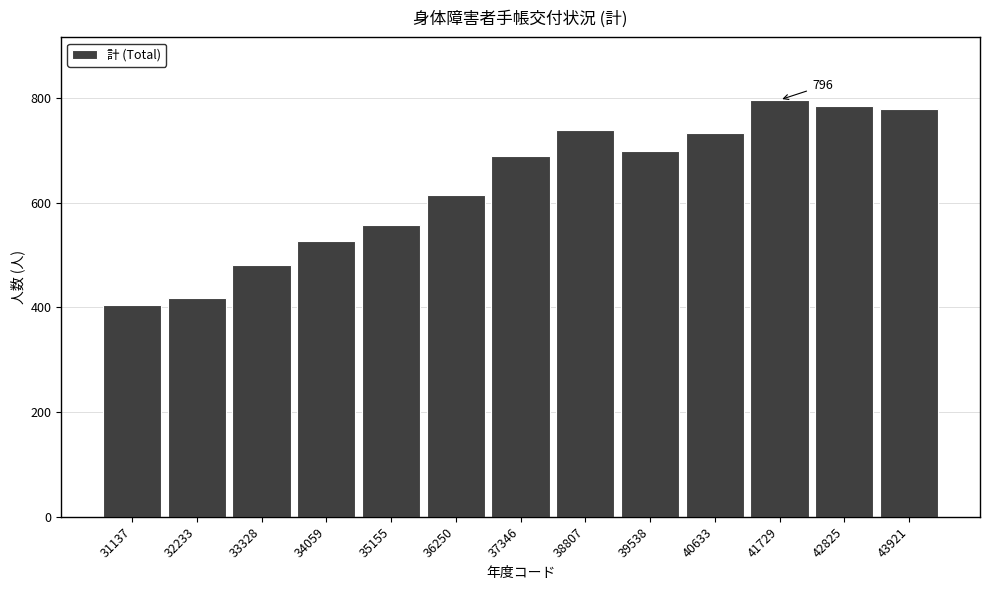

Reading left to right, list all the values displayed in this chart.

404	418	480	527	557	615	689	738	699	733	796	784	779